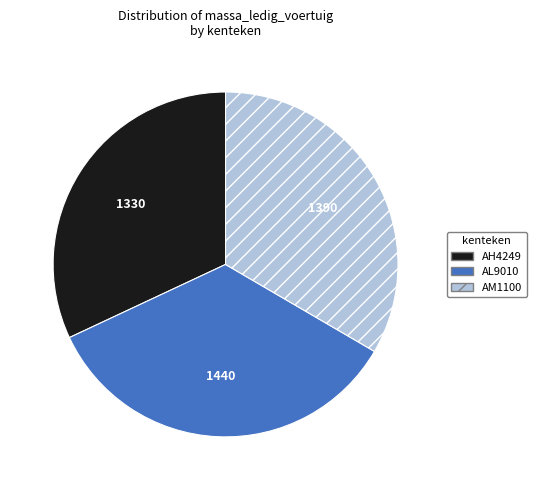

Between AM1100 and AH4249, which is larger?

AM1100